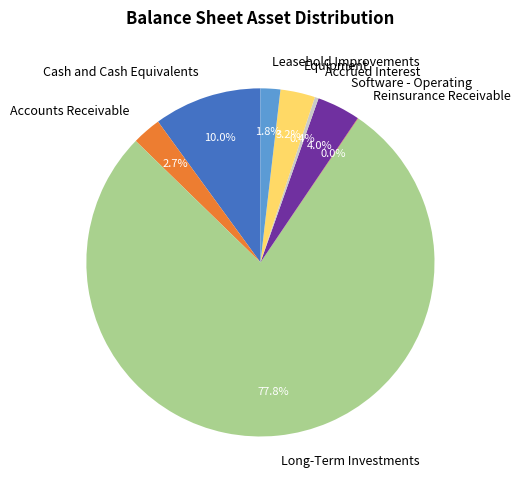

What is the largest slice in the pie chart?

Long-Term Investments